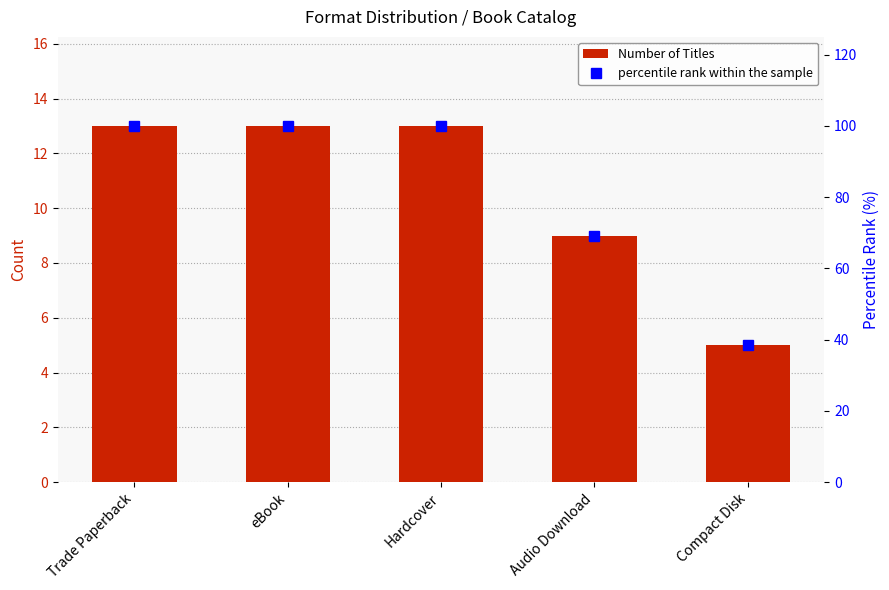

Which category has the highest value in the percentile rank within the sample series?

Trade Paperback